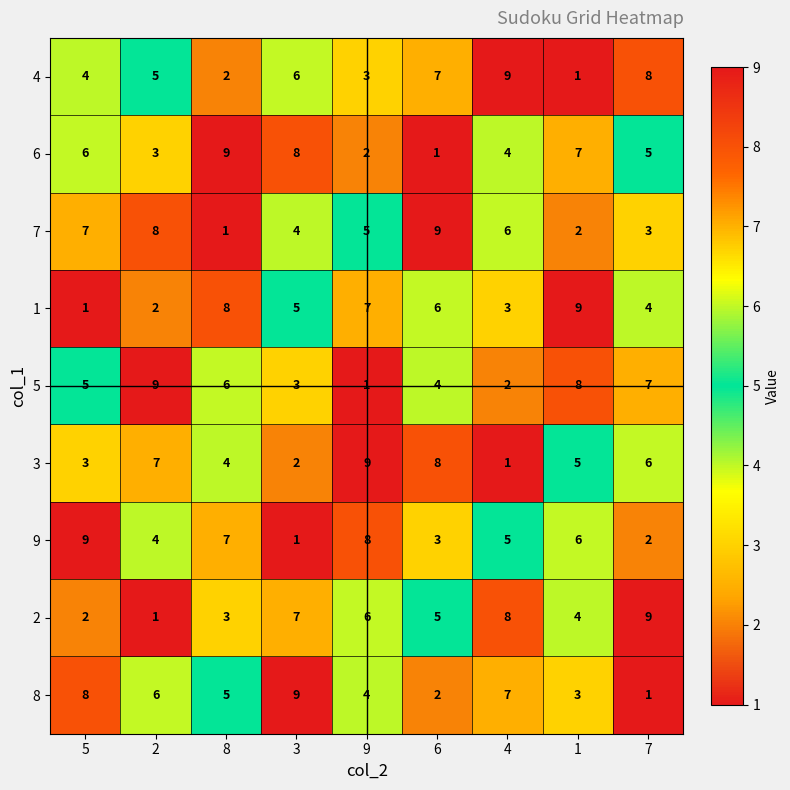

Which category has the highest value in the 6 series?

8